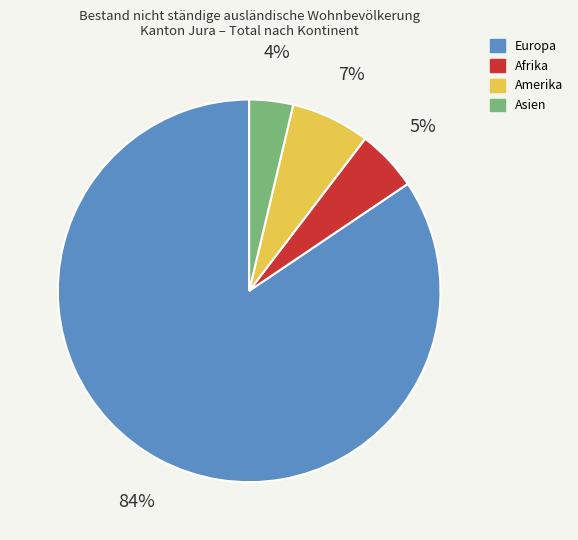

To the nearest percent, what is the difference between the Afrika and Europa slice percentages?

79%